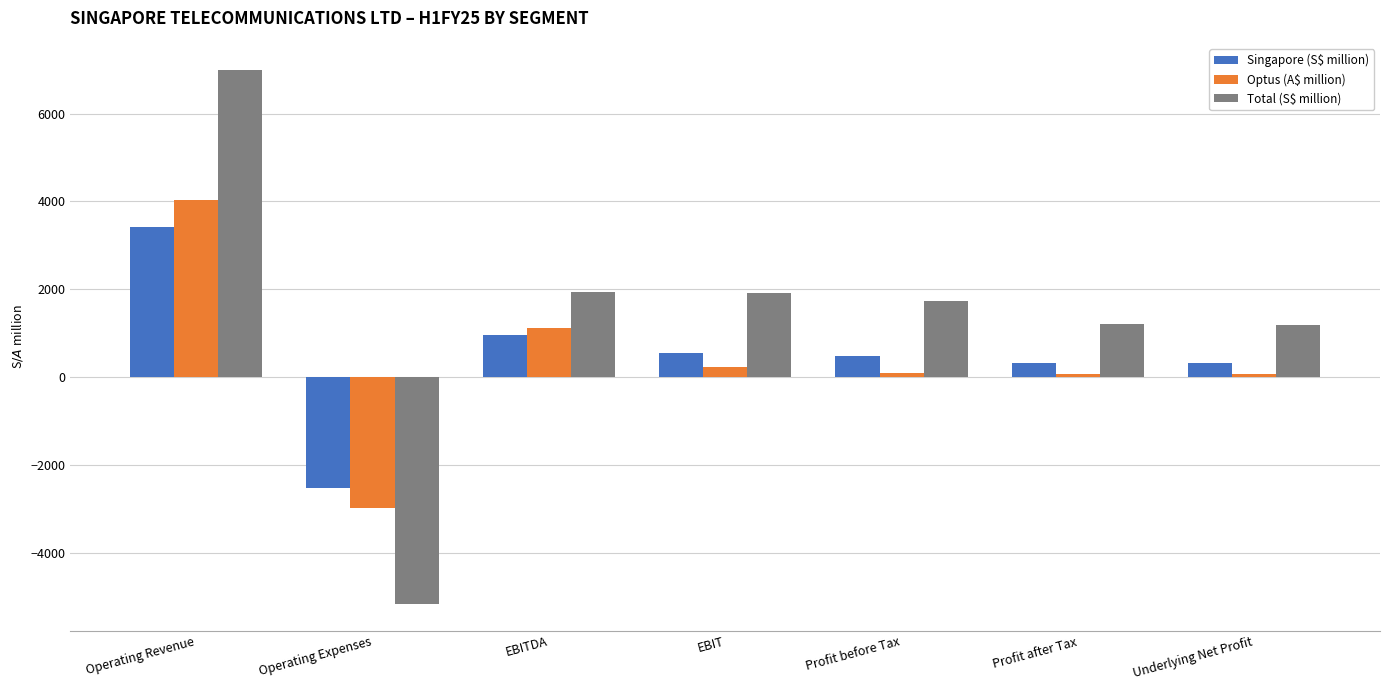

What is the sum of the Singapore (S$ million) values at Profit after Tax and Profit before Tax?

812